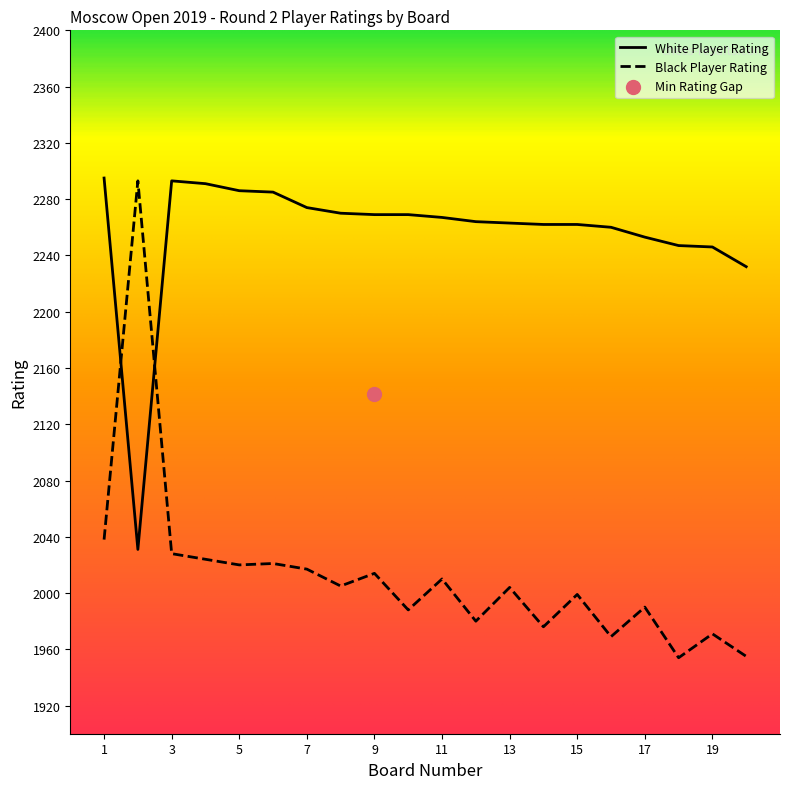

At how many categories does at least one series exceed 2072?

20